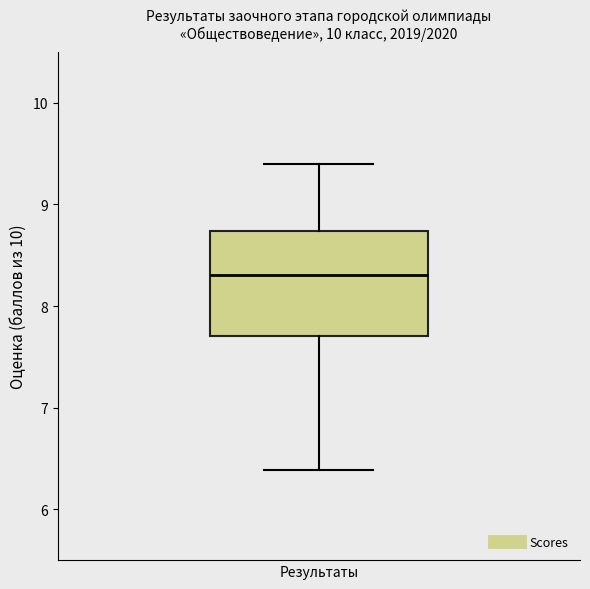

Read this box plot against the y-axis: the position of the median line, the range covered by the box, and the ends of both whiskers. The values are not printed on the chart, so give them approximately, as read against the axis.

median 8.3, box 7.7 to 8.7, whiskers 6.4 to 9.4